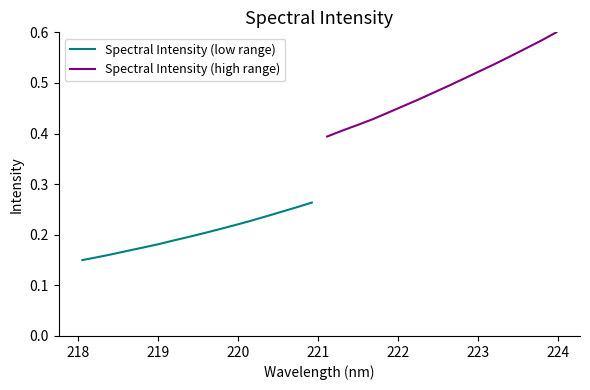

What is the difference between the second highest and second lowest values in the Spectral Intensity (low range) series?

0.1